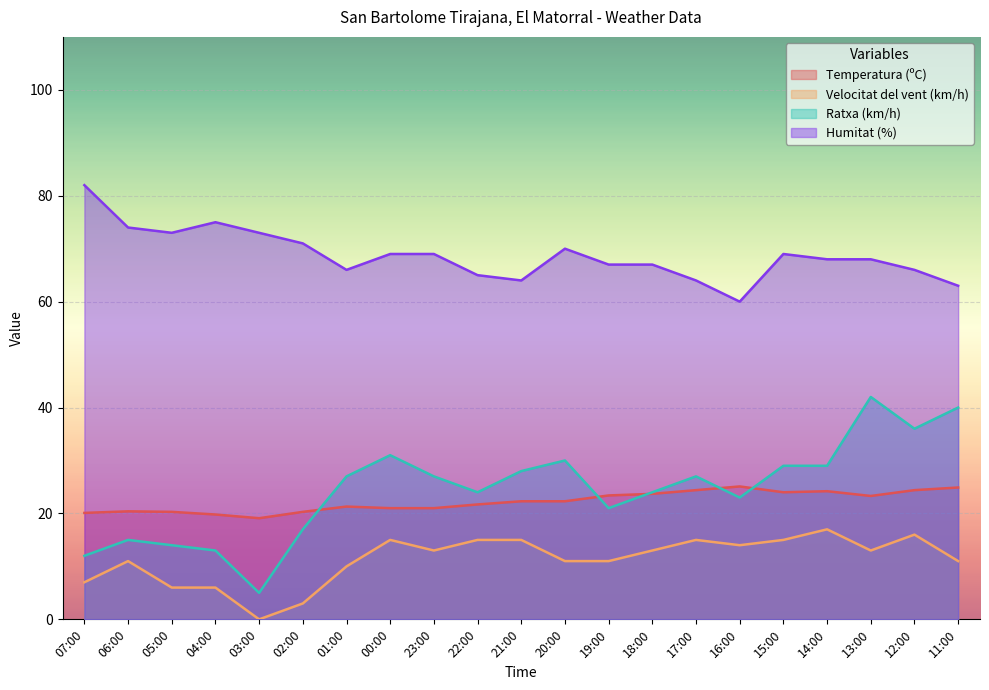

Reading left to right, list all the values displayed in this chart.

Temperatura (ºC): 20.1	20.4	20.3	19.8	19.1	20.3	21.3	21.0	21.0	21.7	22.3	22.3	23.4	23.7	24.4	25.1	24.0	24.2	23.3	24.4	24.9
Velocitat del vent (km/h): 7.0	11.0	6.0	6.0	0.0	3.0	10.0	15.0	13.0	15.0	15.0	11.0	11.0	13.0	15.0	14.0	15.0	17.0	13.0	16.0	11.0
Ratxa (km/h): 12.0	15.0	14.0	13.0	5.0	17.0	27.0	31.0	27.0	24.0	28.0	30.0	21.0	24.0	27.0	23.0	29.0	29.0	42.0	36.0	40.0
Humitat (%): 82.0	74.0	73.0	75.0	73.0	71.0	66.0	69.0	69.0	65.0	64.0	70.0	67.0	67.0	64.0	60.0	69.0	68.0	68.0	66.0	63.0